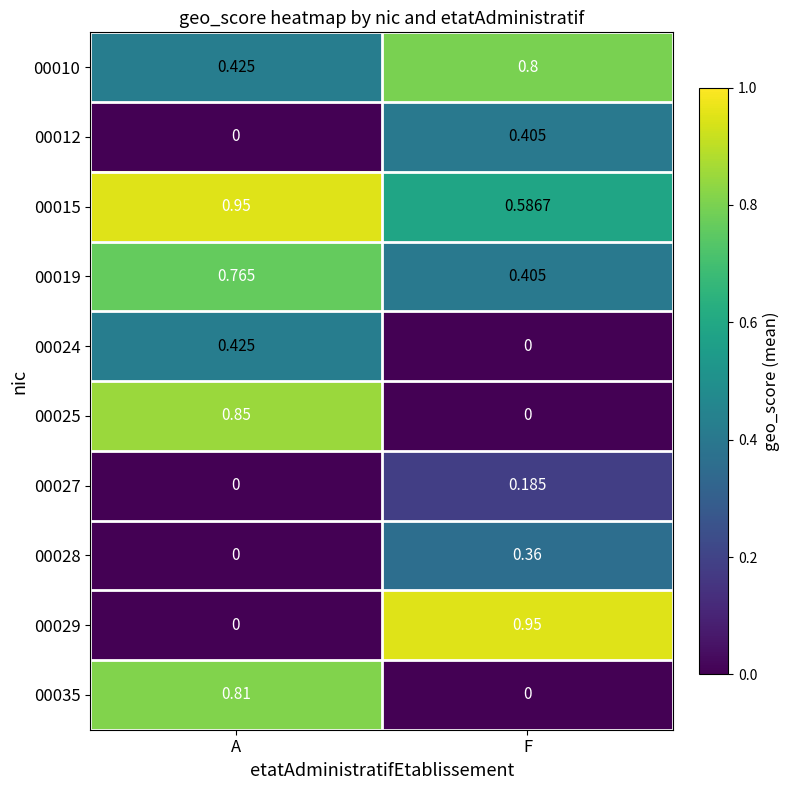

At which category is the sum across all series the highest?

A